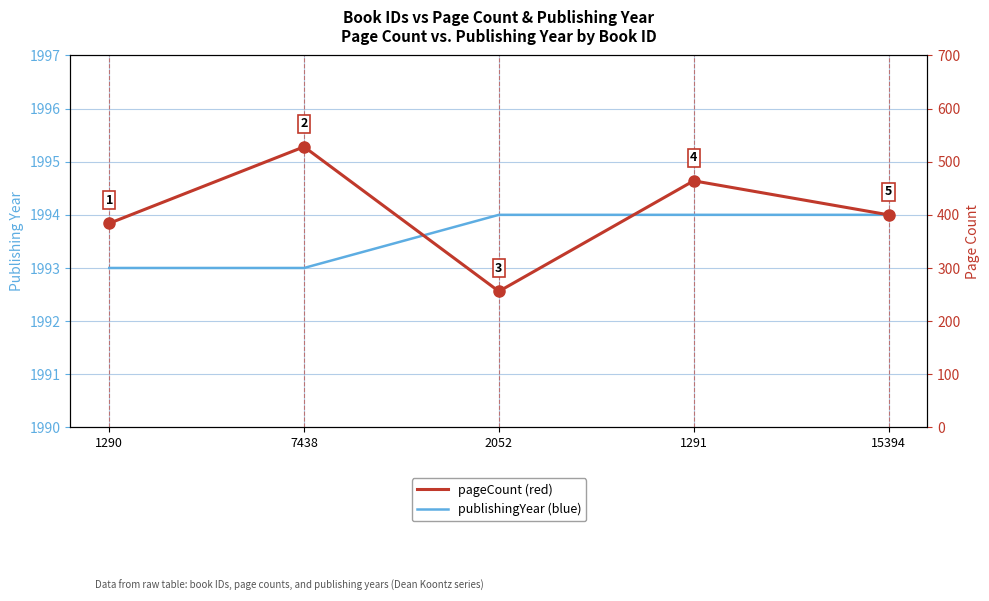

True or false: publishingYear has more than 0 interior local peaks.

False